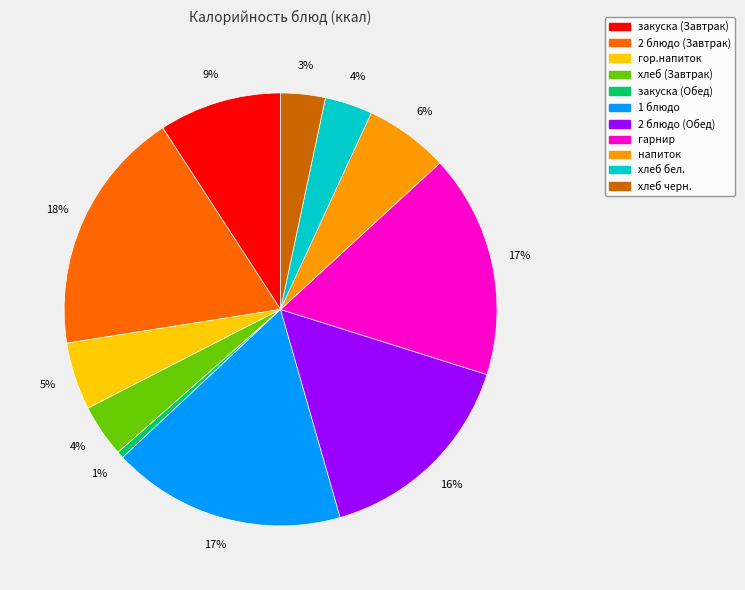

What is the largest slice in the pie chart?

2 блюдо (Завтрак)